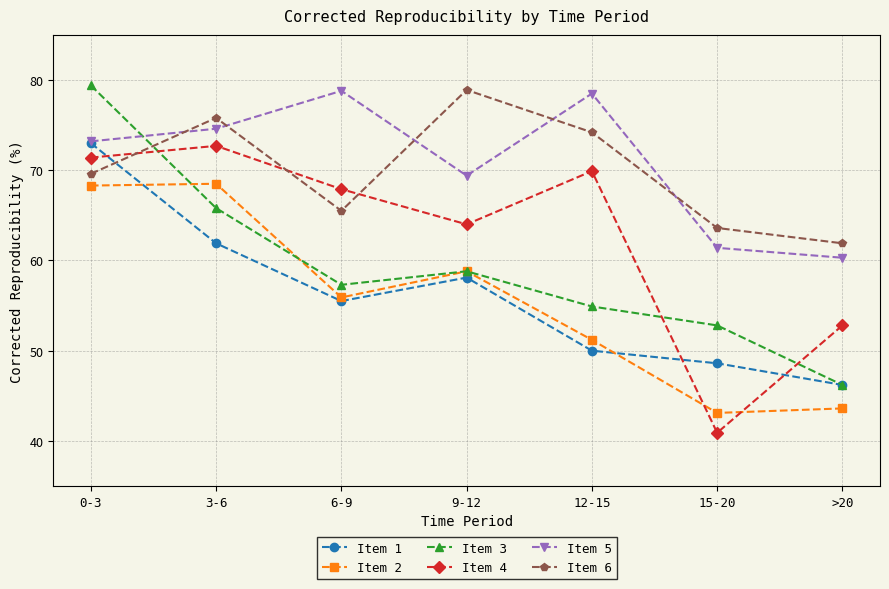

At which label is Item 4 closest to 56?

>20